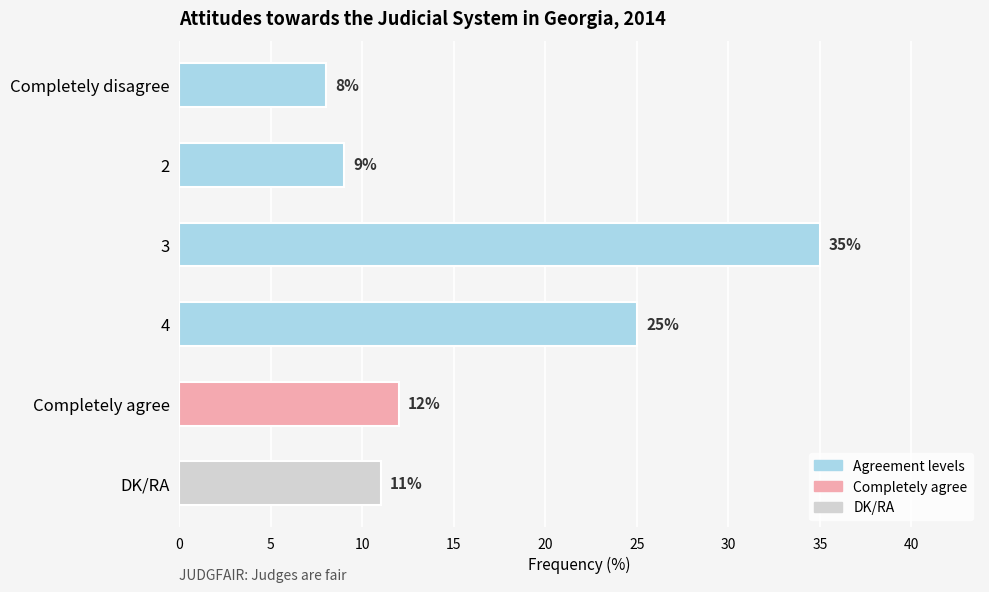

What is the difference between the maximum and minimum values?

27